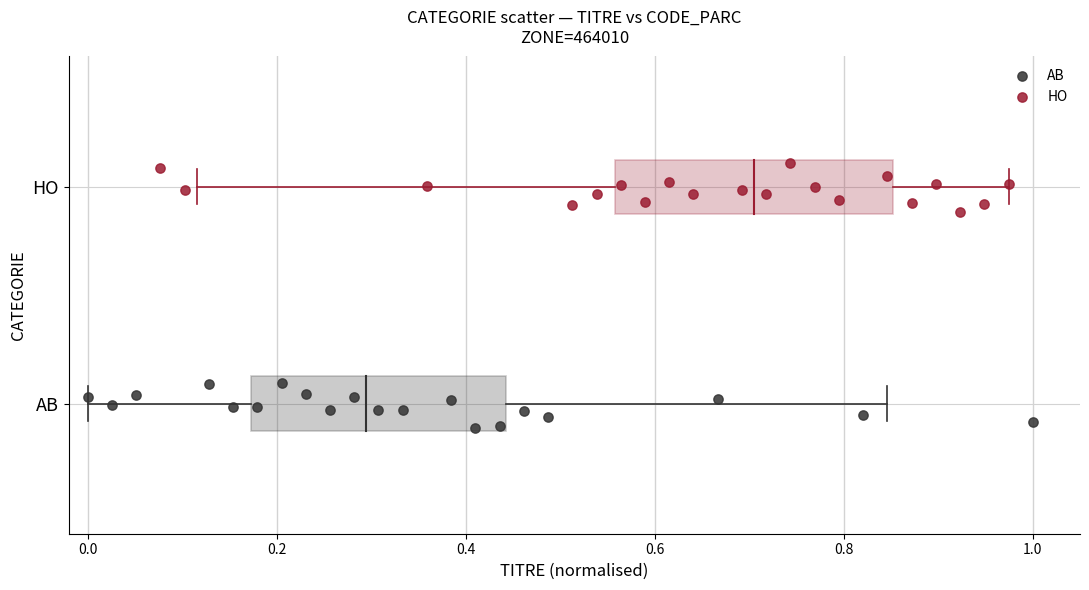

What are all the series names shown in the legend?

AB, HO